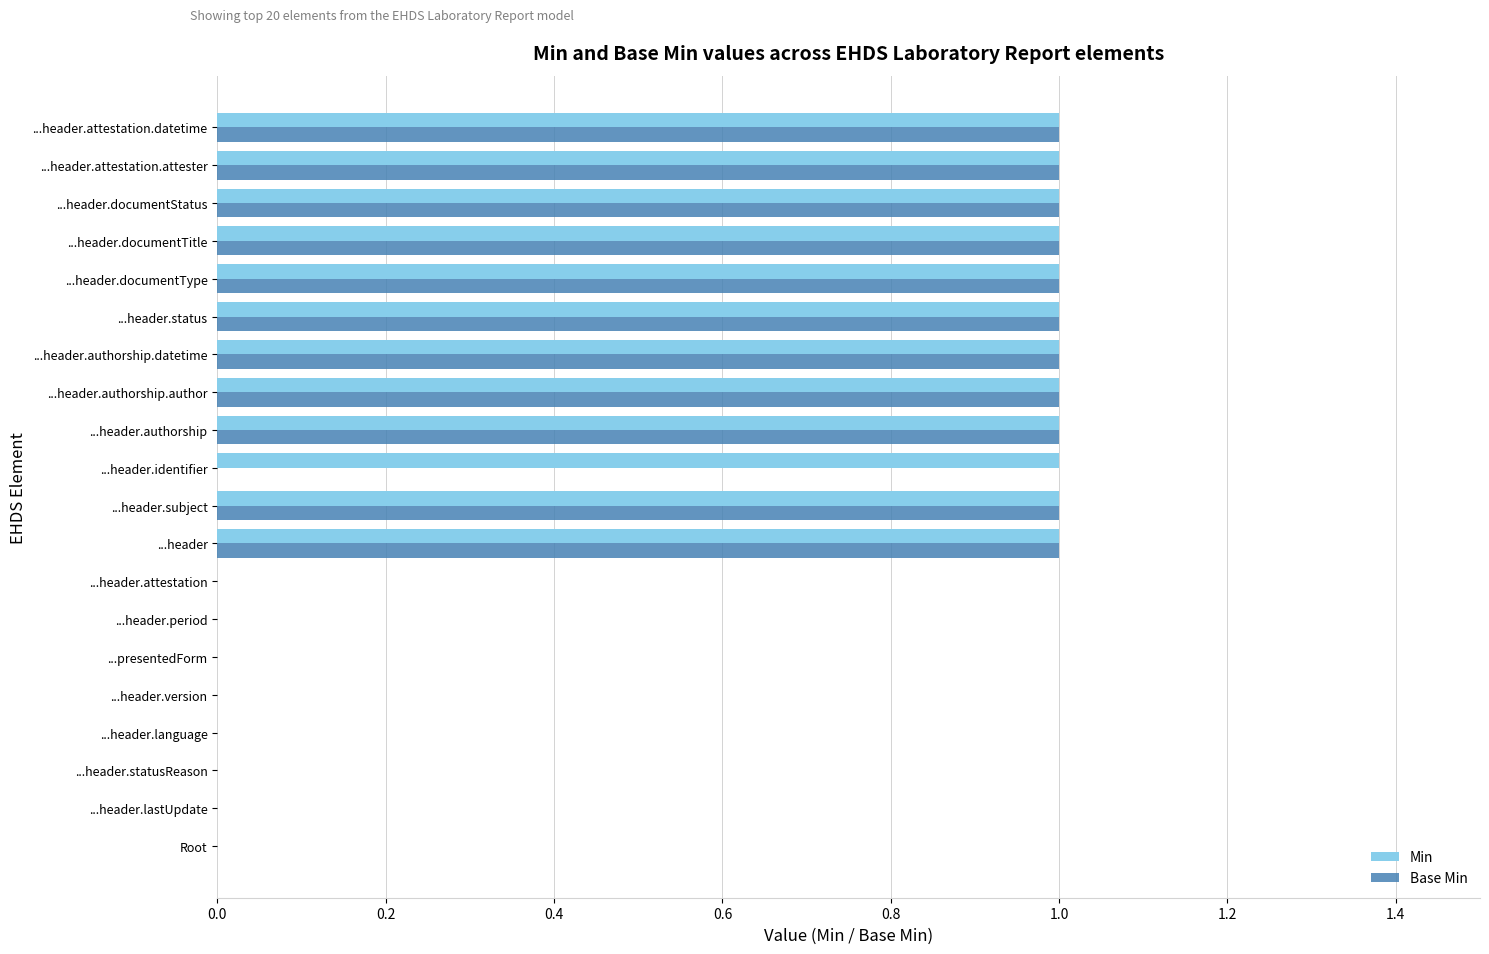

The value of Min at ...header.identifier is 1. True or false?

True